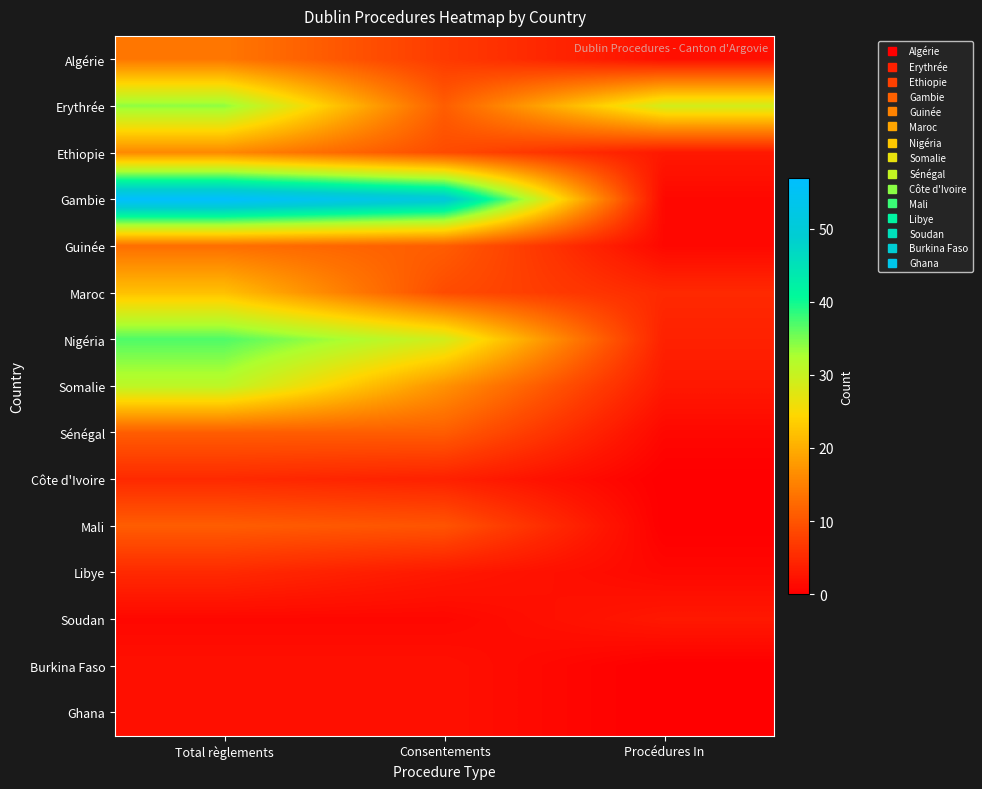

Reading left to right, what are all the values shown in this chart?

Algérie: Total règlements=14	Consentements=7	Procédures In=2
Erythrée: Total règlements=34	Consentements=11	Procédures In=29
Ethiopie: Total règlements=16	Consentements=9	Procédures In=3
Gambie: Total règlements=57	Consentements=51	Procédures In=1
Guinée: Total règlements=13	Consentements=11	Procédures In=1
Maroc: Total règlements=22	Consentements=9	Procédures In=5
Nigéria: Total règlements=37	Consentements=29	Procédures In=4
Somalie: Total règlements=31	Consentements=17	Procédures In=3
Sénégal: Total règlements=11	Consentements=11	Procédures In=1
Côte d'Ivoire: Total règlements=5	Consentements=4	Procédures In=0
Mali: Total règlements=11	Consentements=10	Procédures In=0
Libye: Total règlements=5	Consentements=3	Procédures In=1
Soudan: Total règlements=1	Consentements=1	Procédures In=3
Burkina Faso: Total règlements=2	Consentements=2	Procédures In=0
Ghana: Total règlements=2	Consentements=2	Procédures In=0